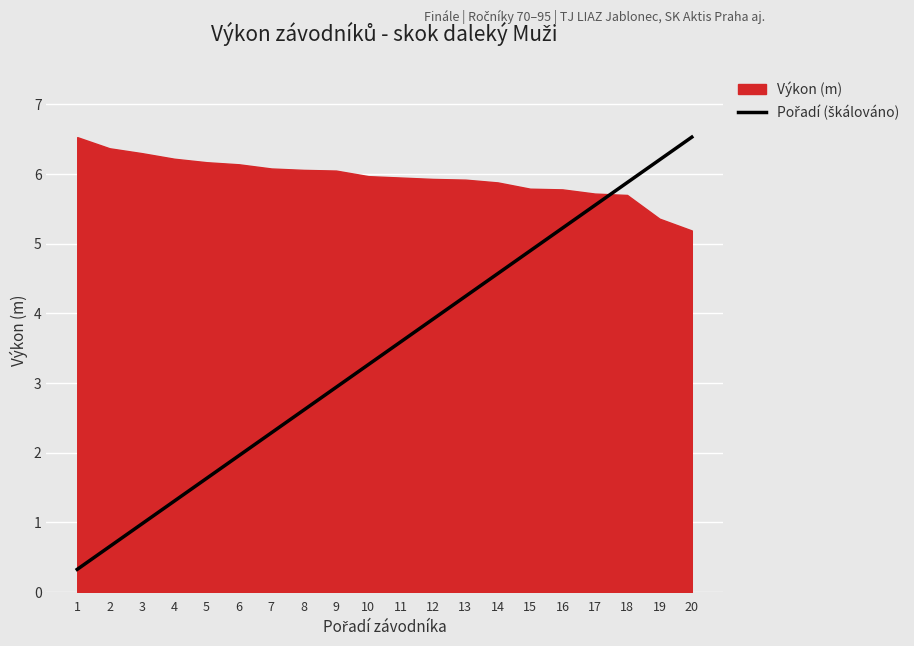

Where does the data first go above 3?

10